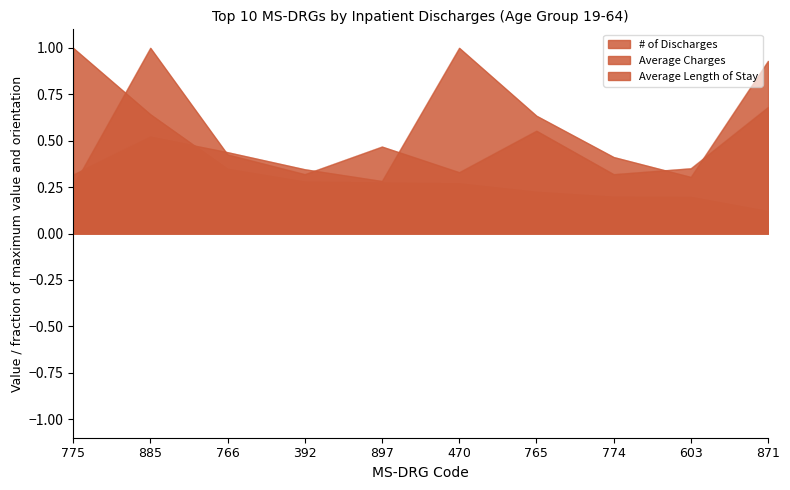

What is the average value of the # of Discharges series?

0.4